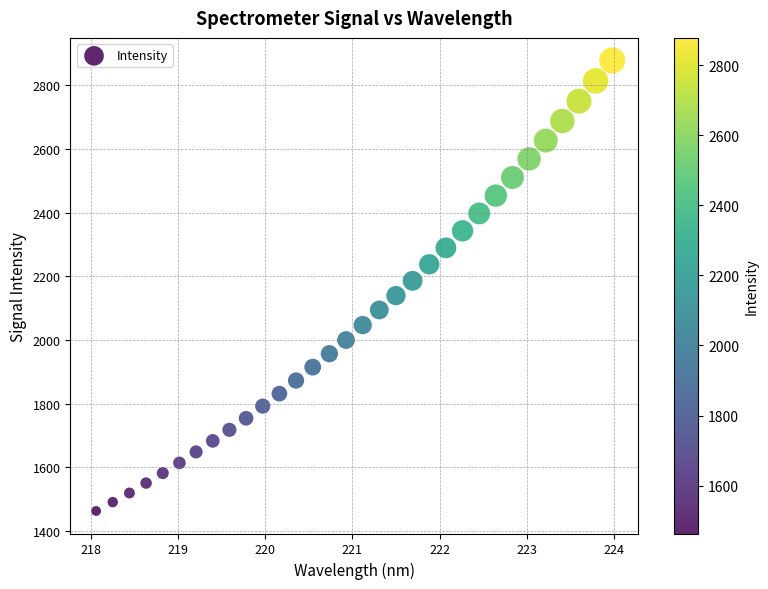

What is the range of X values (max minus min)?

5.9